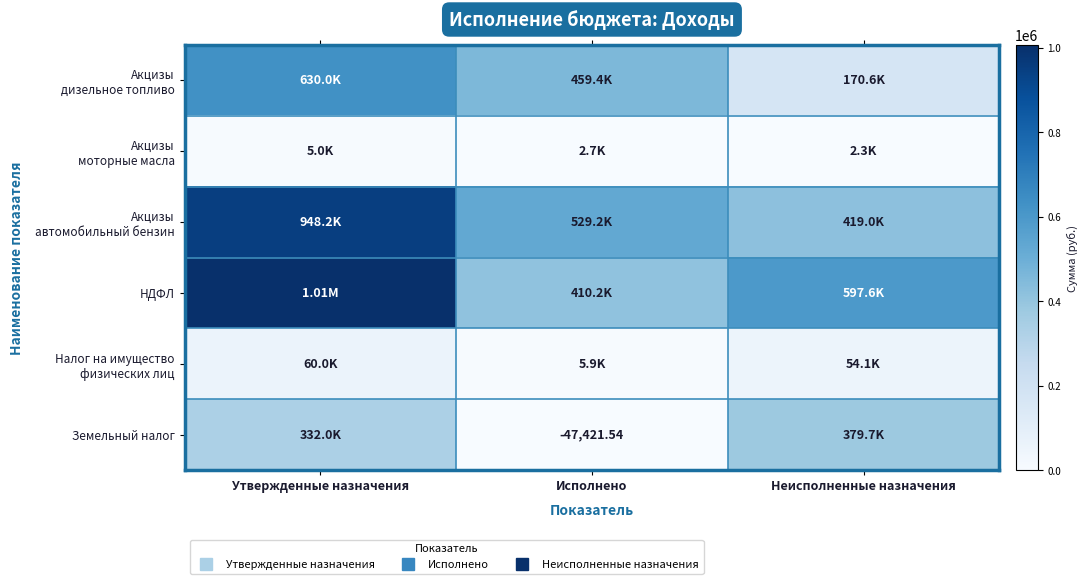

Which series has the largest total across all categories?

НДФЛ